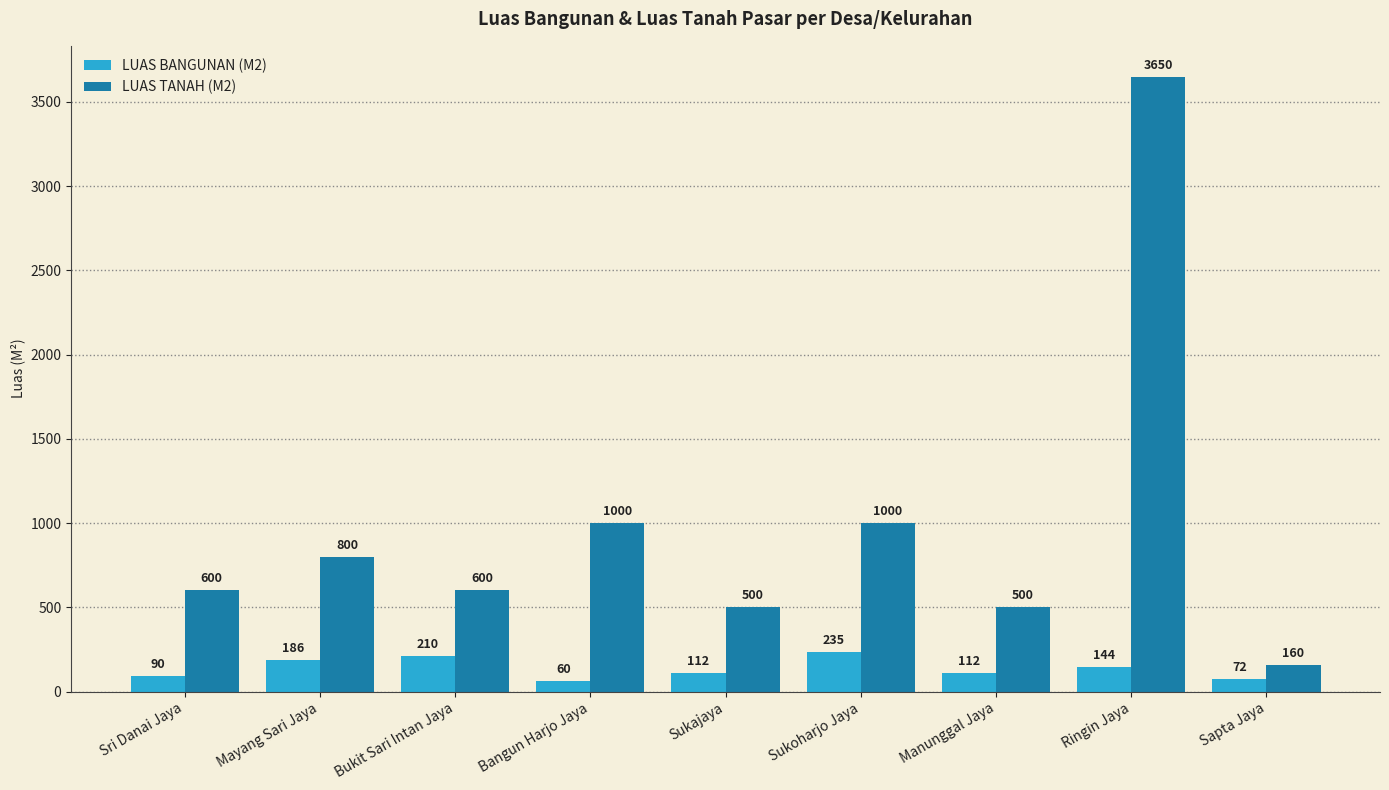

Which series has the largest total across all categories?

LUAS TANAH (M2)